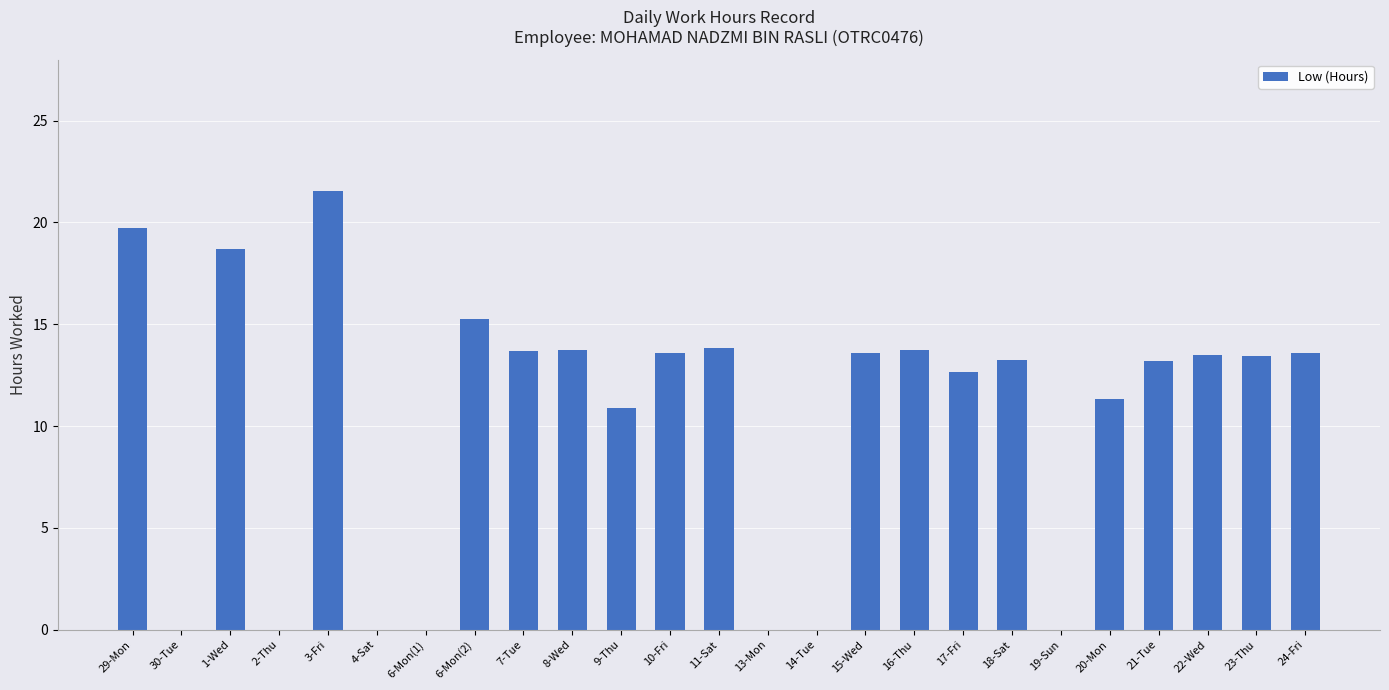

The chart shows a value of 19.8 at 29-Mon. True or false?

True